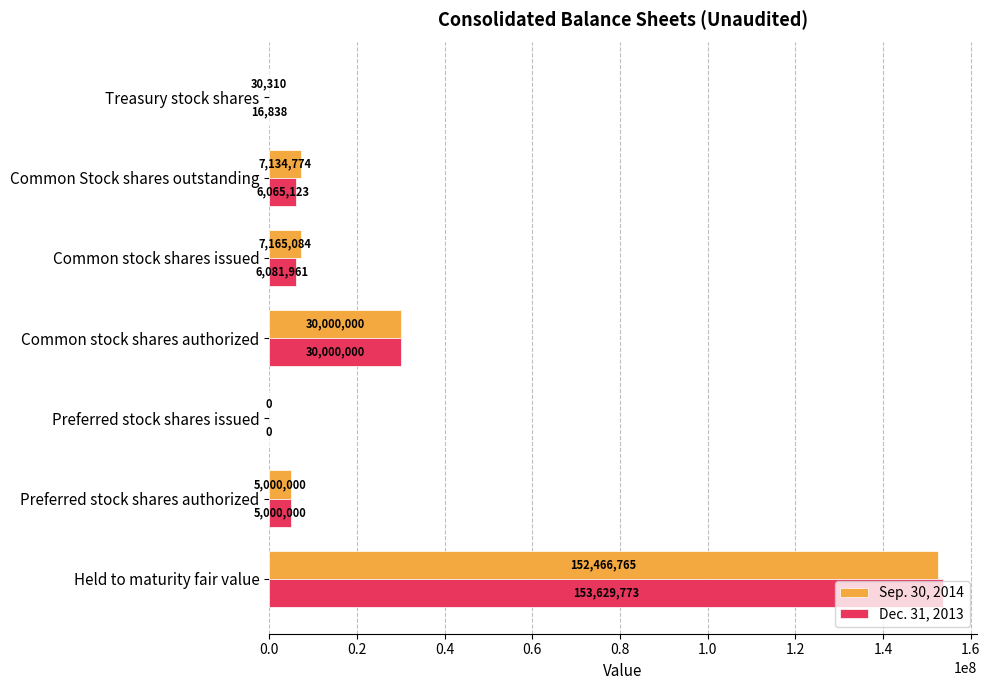

Which series has the largest range (max minus min)?

Dec. 31, 2013